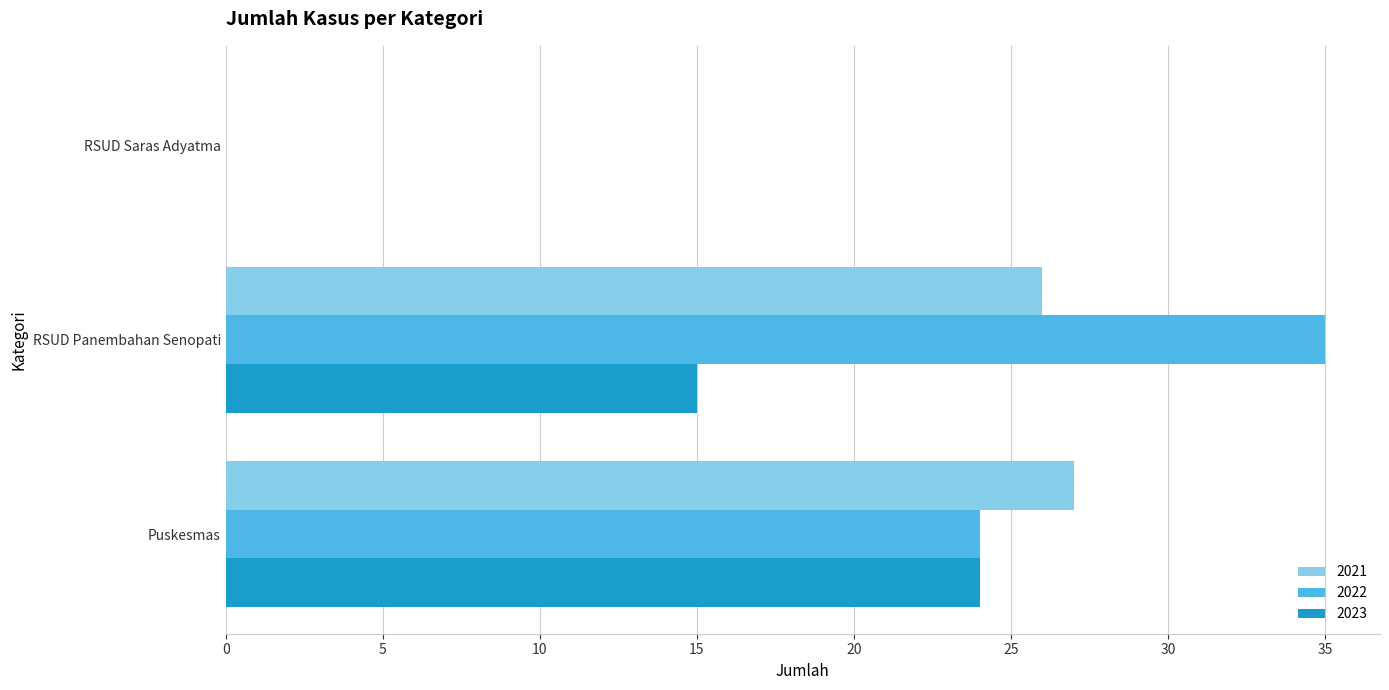

Which series changed the most between Puskesmas and RSUD Saras Adyatma?

2021